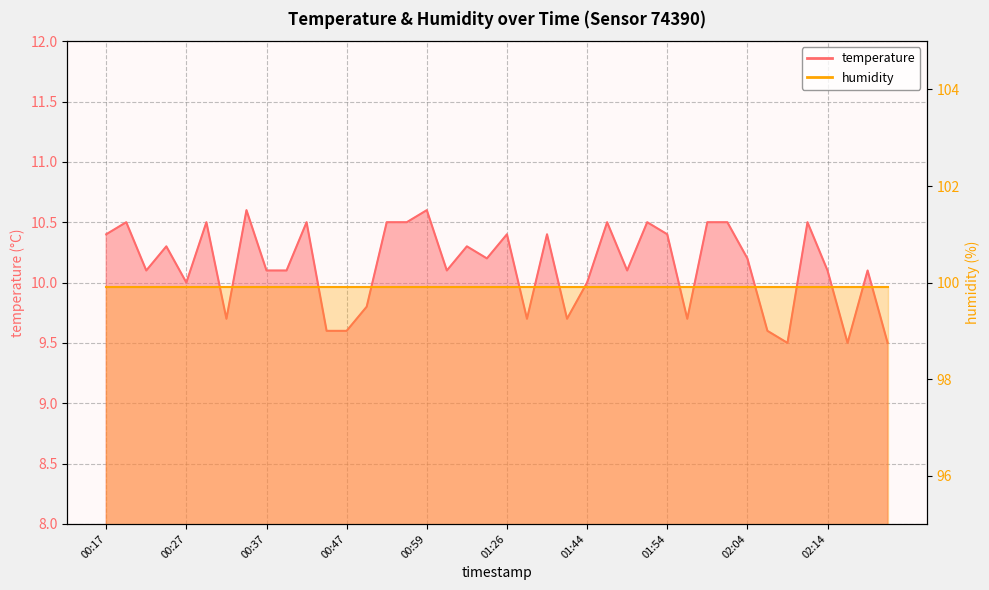

The value at 00:52 is 15.9. True or false?

False